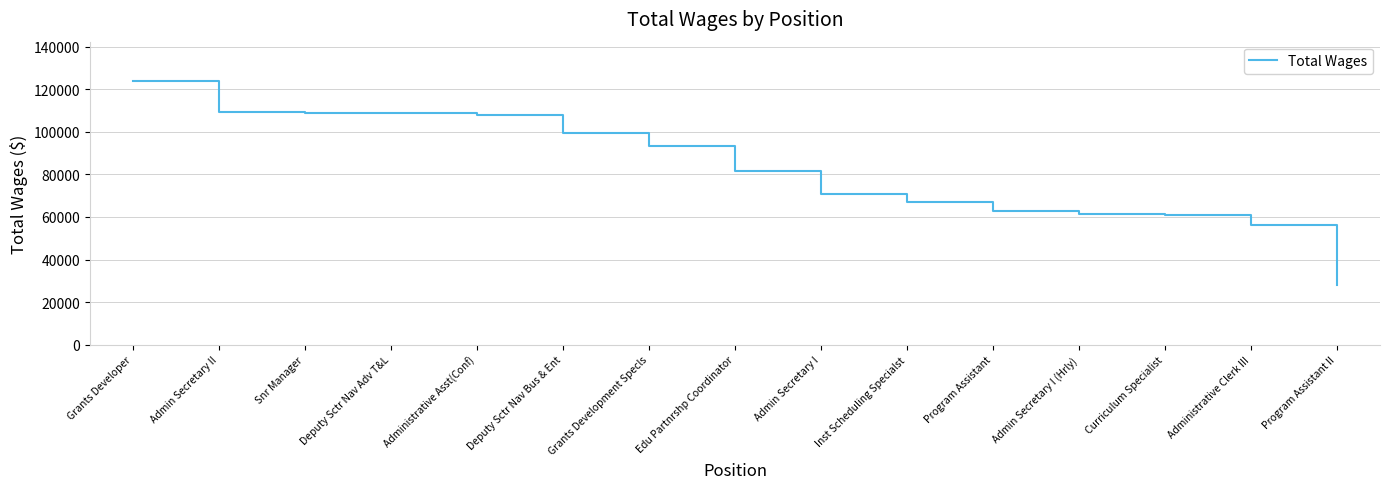

What is the ratio of the value at Curriculum Specialist to the value at Deputy Sctr Nav Bus & Ent?

0.6